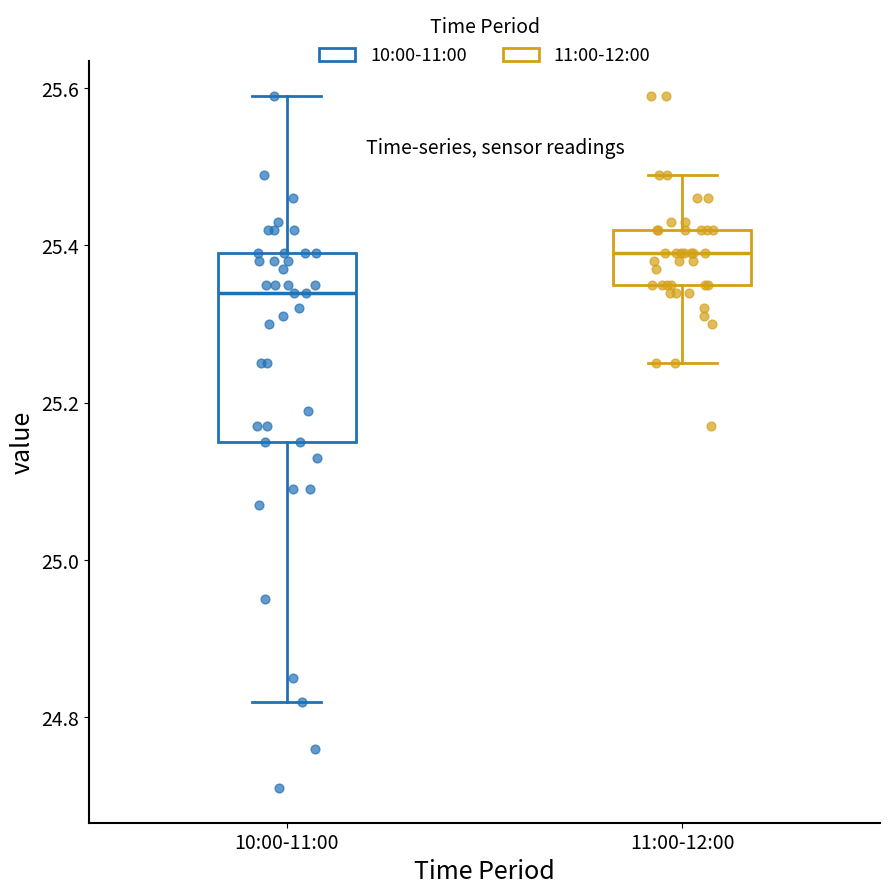

Where does the upper whisker of the box for 10:00-11:00 end on the y-axis? The values are not printed on the chart, so give them approximately, as read against the axis.

25.60